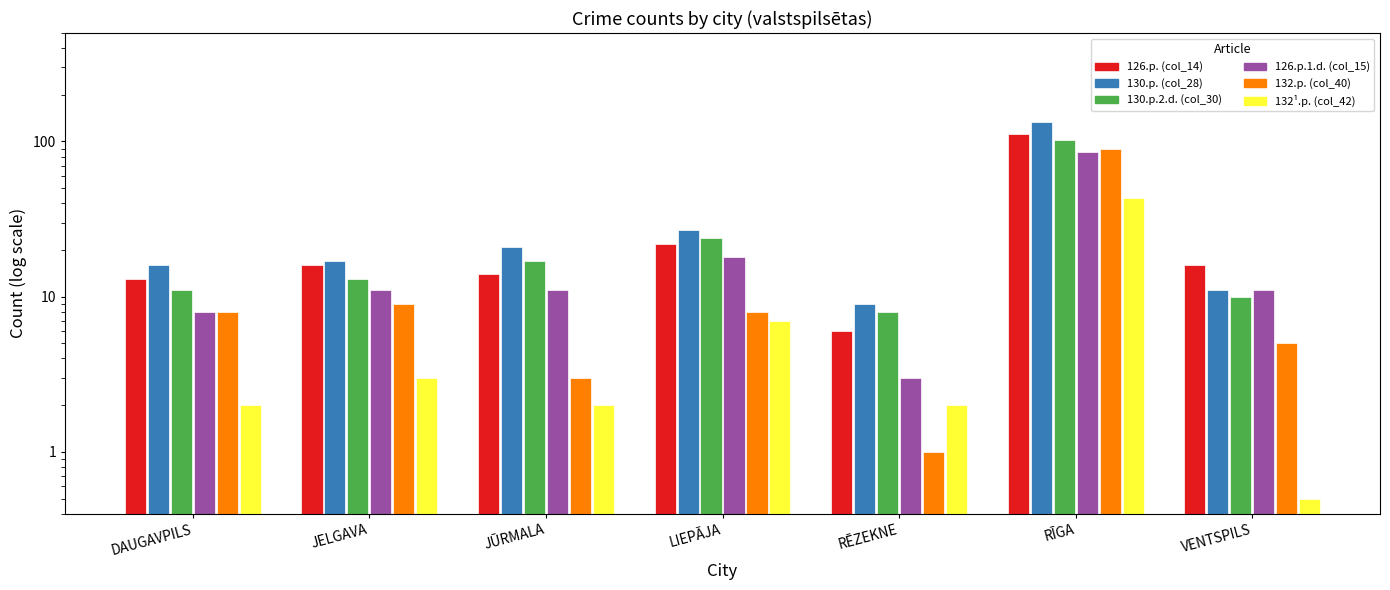

Is it true that 126.p.1.d. (col_15) equals 18.0 at LIEPĀJA?

True